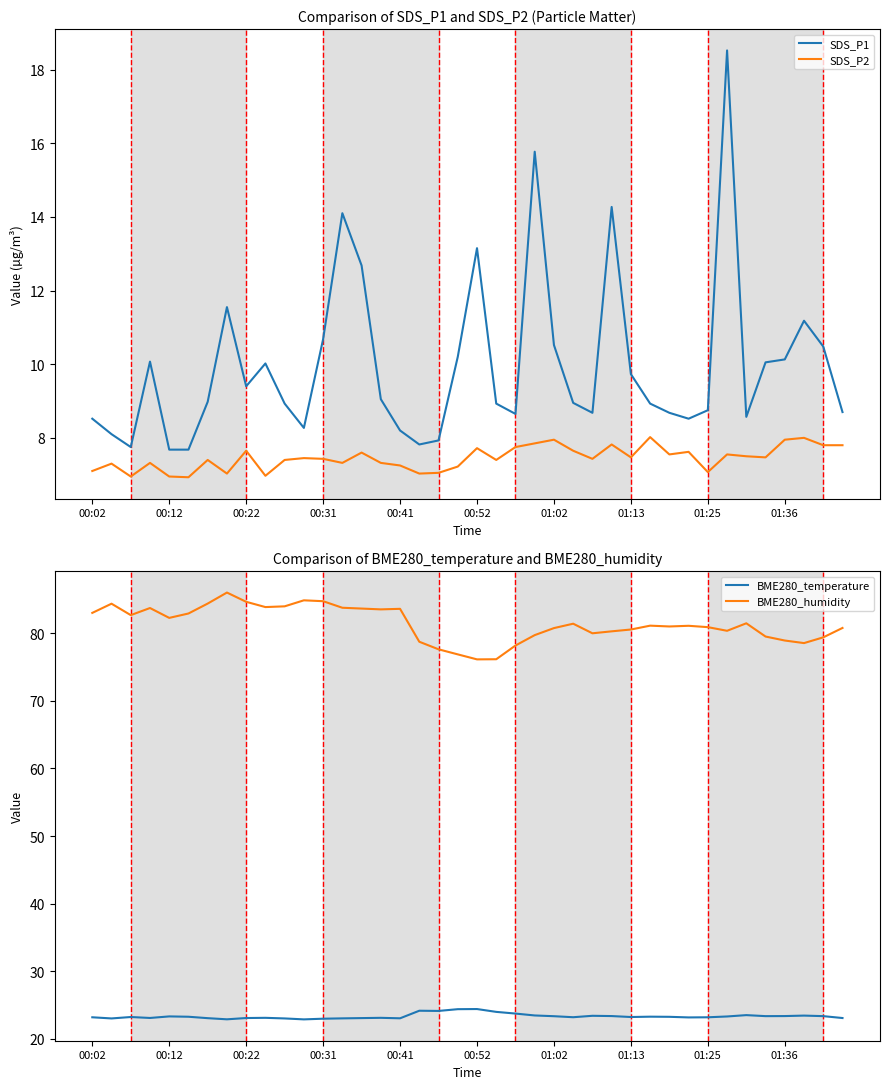

Is the value of SDS_P2 at 00:22 greater than the value of SDS_P1 at 01:25?

No